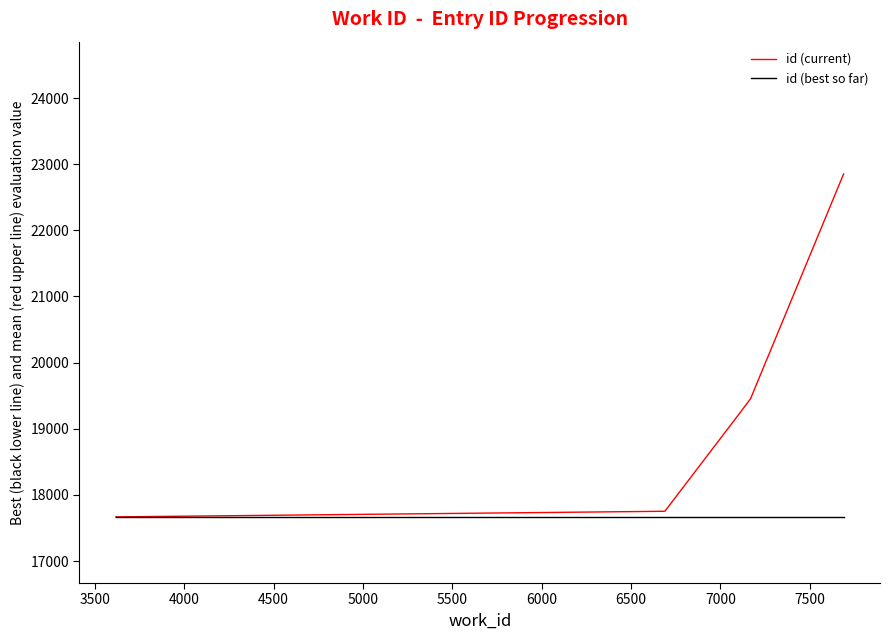

What is the lowest value of the id (current) series?

17667